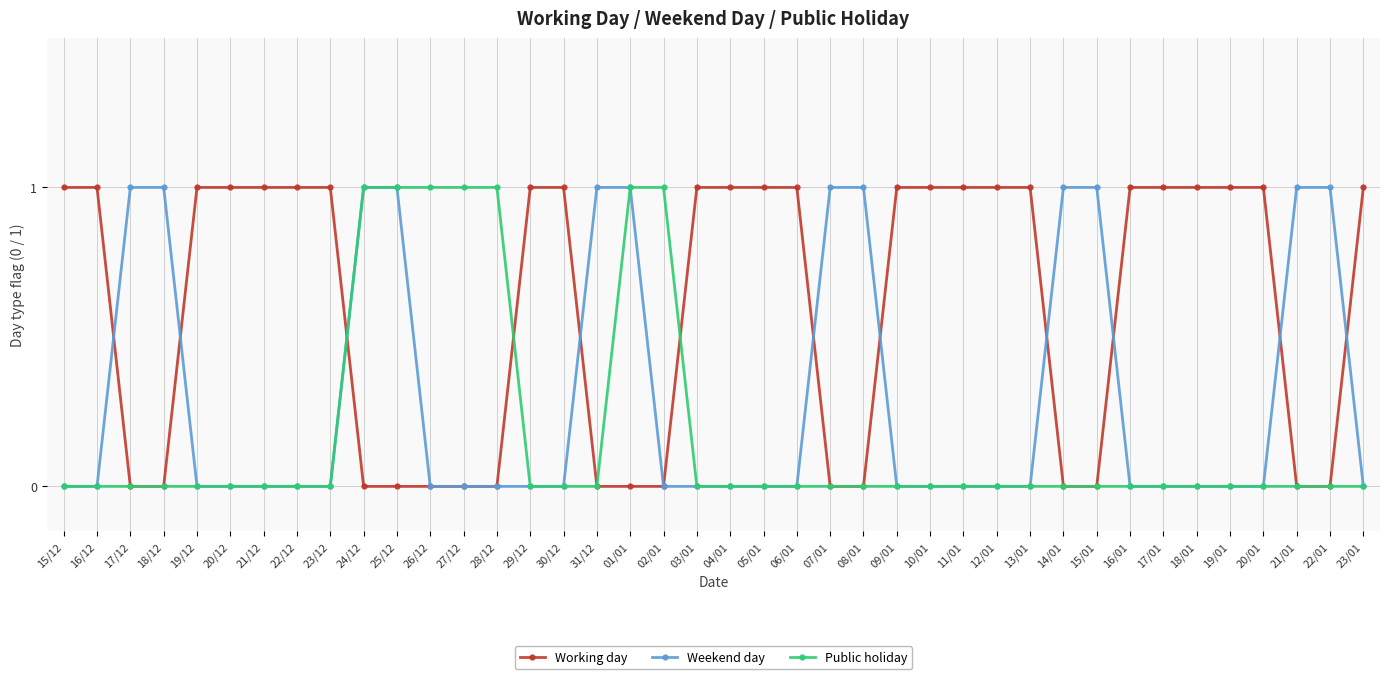

What position from the right is 16/12?

39